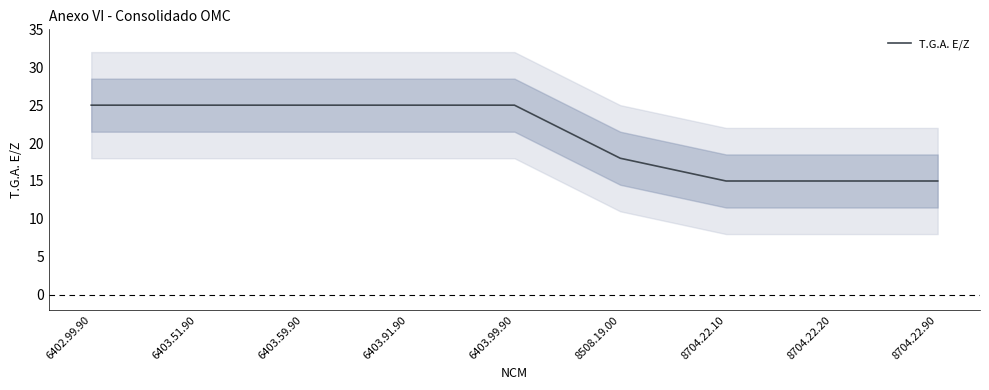

List the labels in order of value, smallest first.

8704.22.10, 8704.22.20, 8704.22.90, 8508.19.00, 6402.99.90, 6403.51.90, 6403.59.90, 6403.91.90, 6403.99.90